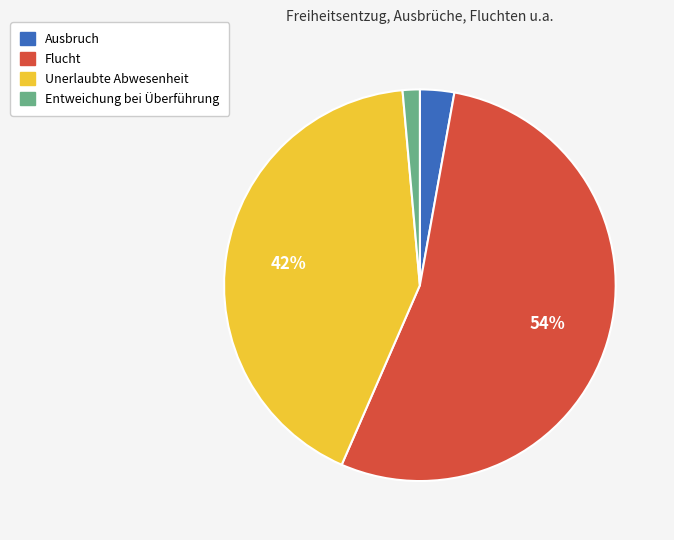

Which category accounts for the majority?

Flucht